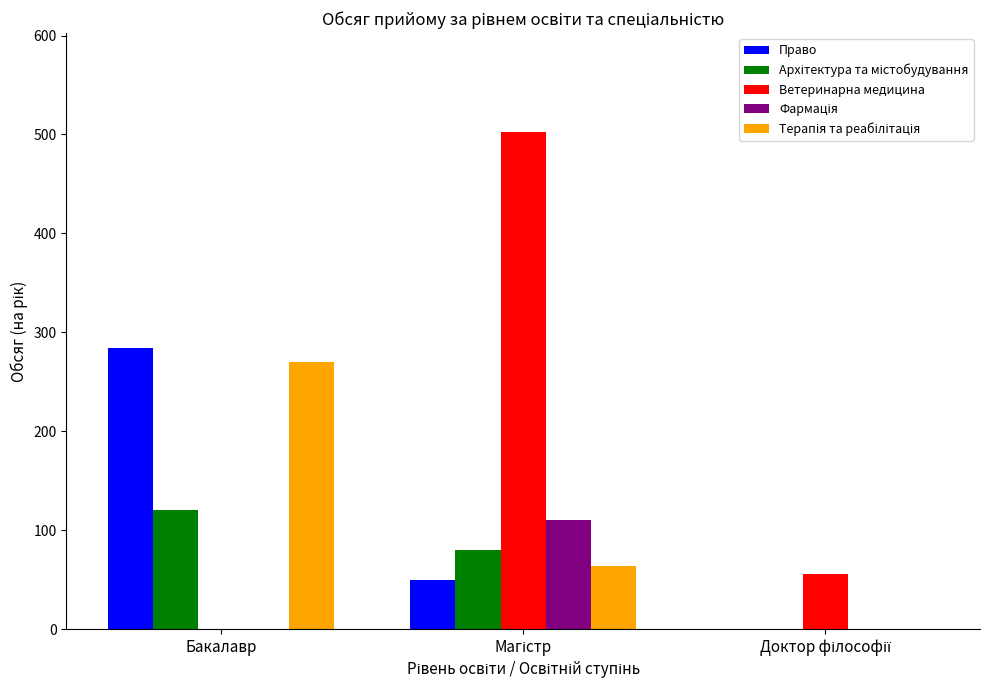

Which series has the largest total across all categories?

Ветеринарна медицина